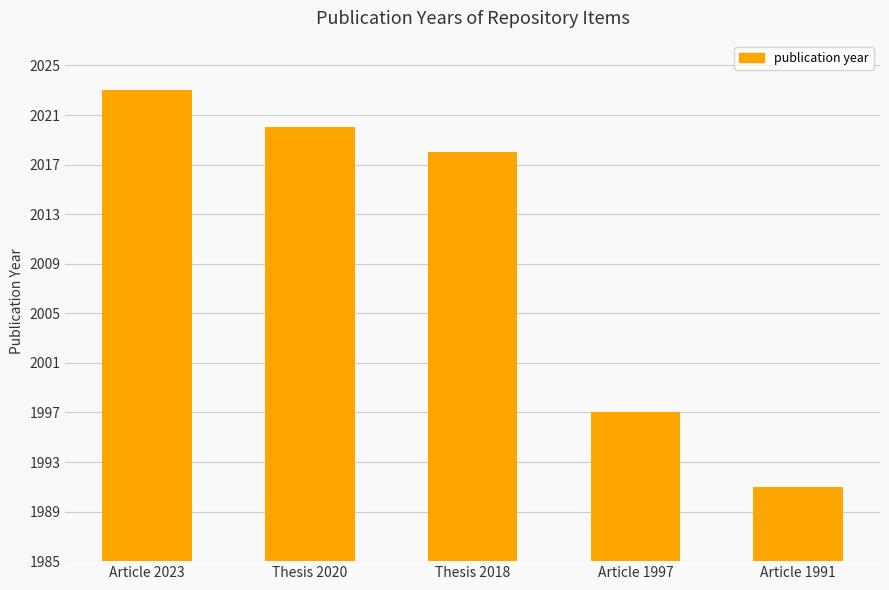

Approximately how many times larger is the value at Article 1991 compared to Thesis 2018?

1.0